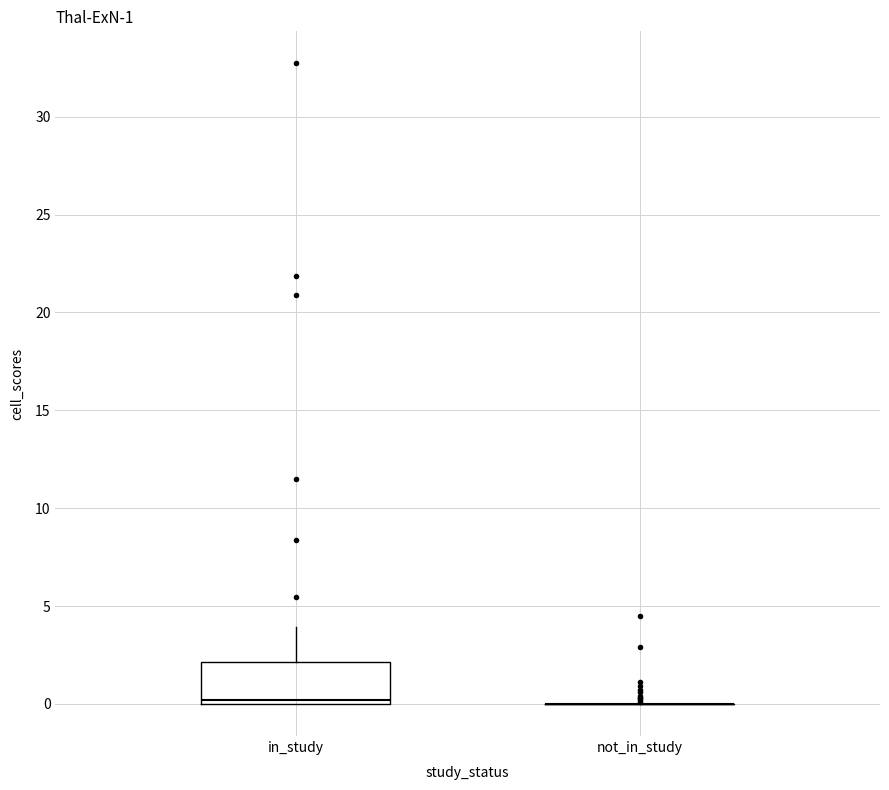

Which box is the tallest, from its lower edge to its upper edge?

in_study